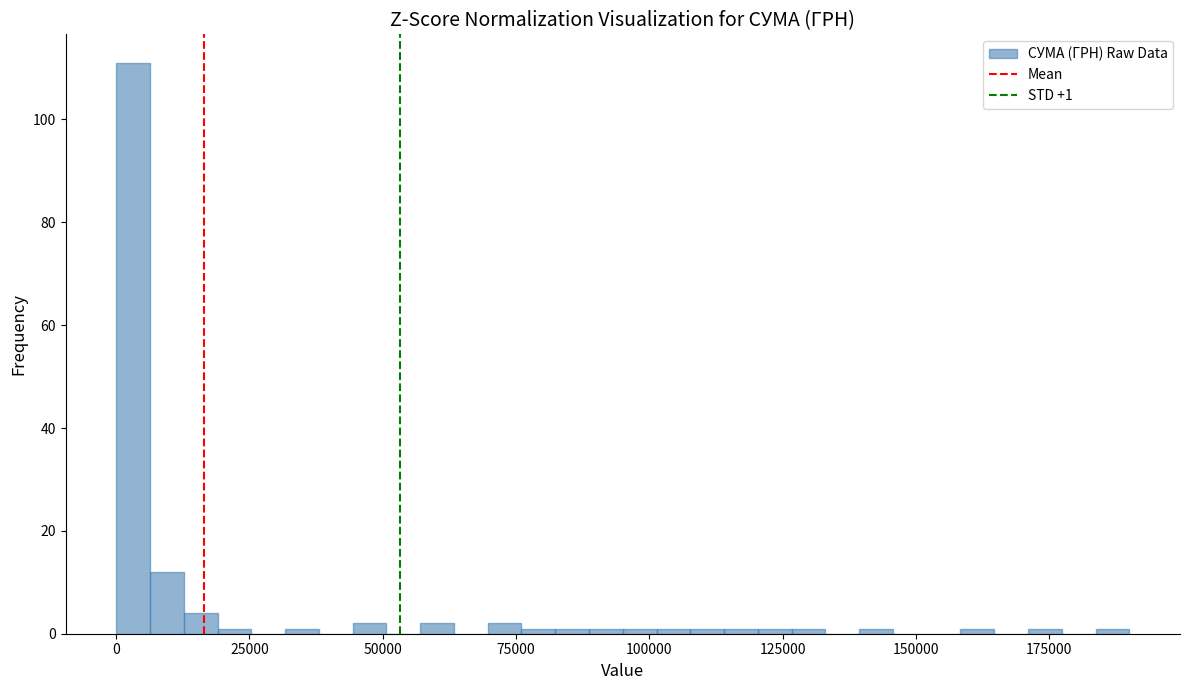

Read against the x-axis, roughly where is the centre of the tallest bar?

5000